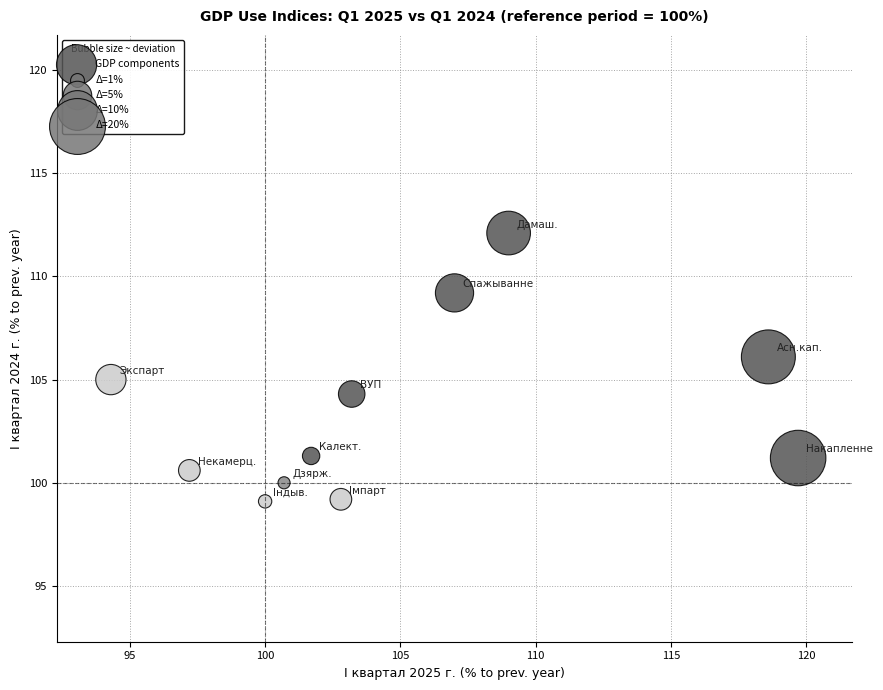

What is the average X value?

104.9